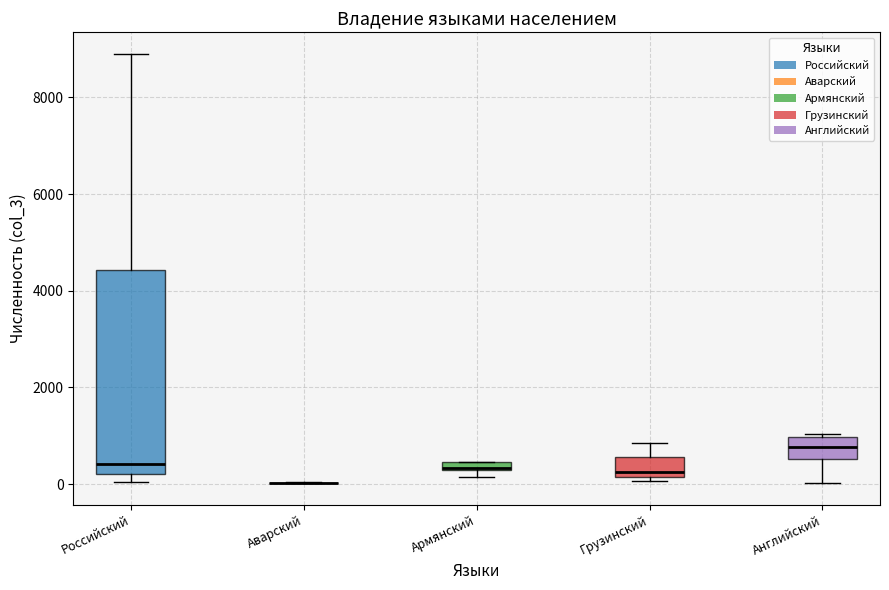

Comparing the boxes themselves (not the whiskers), which one is the tallest?

Российский